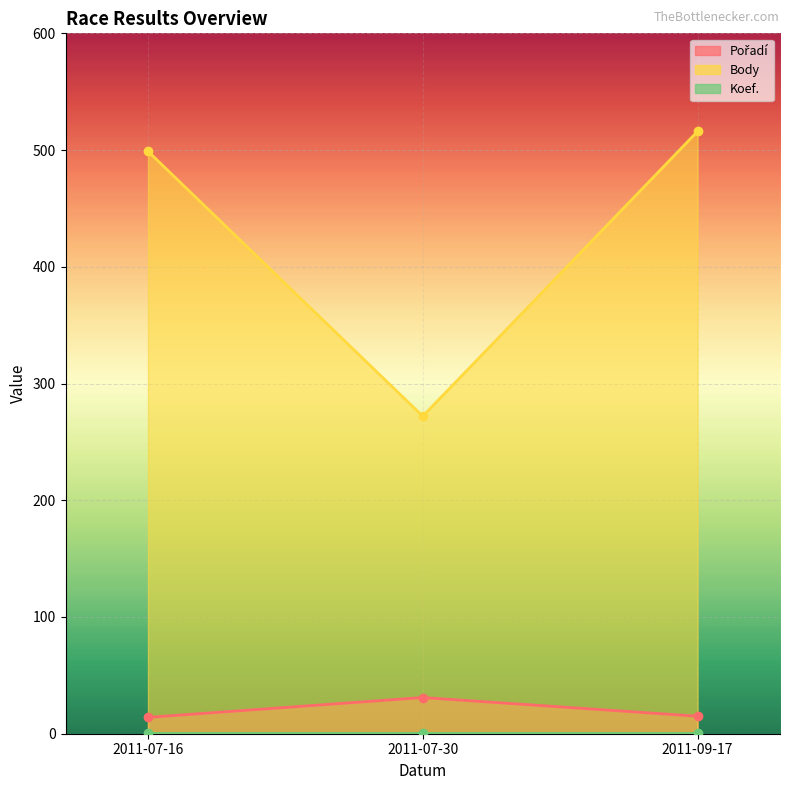

Rank the categories by Body value from highest to lowest.

2011-09-17, 2011-07-16, 2011-07-30